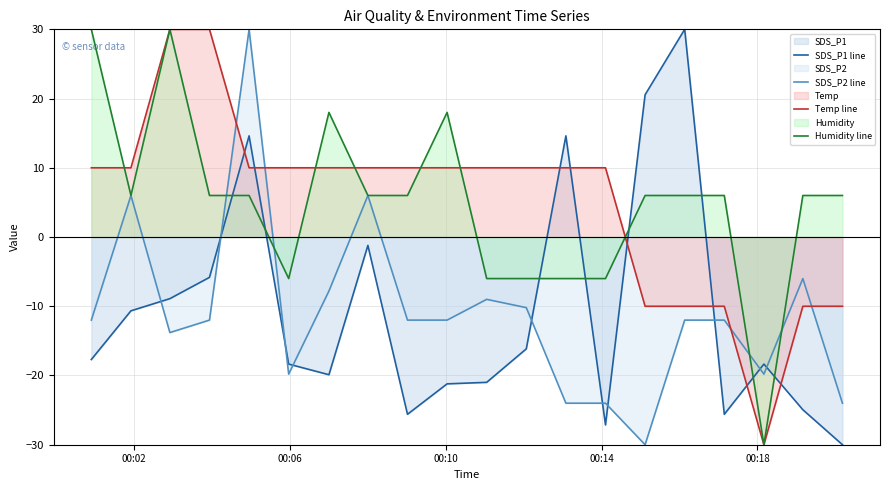

How many categories are shown in the chart?

20